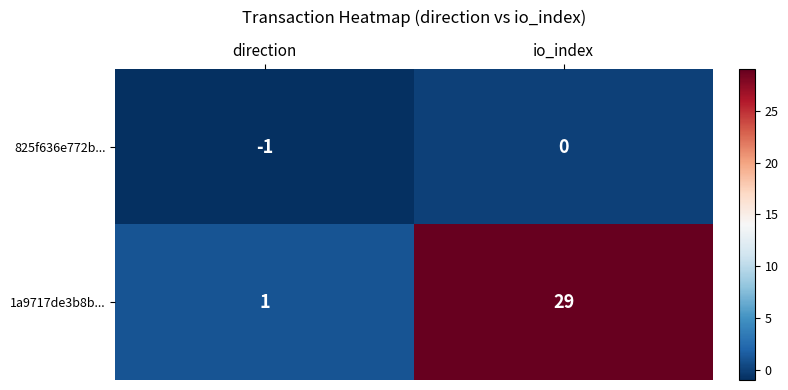

True or false: 1a9717de3b8b... has a value of 1 at direction.

True